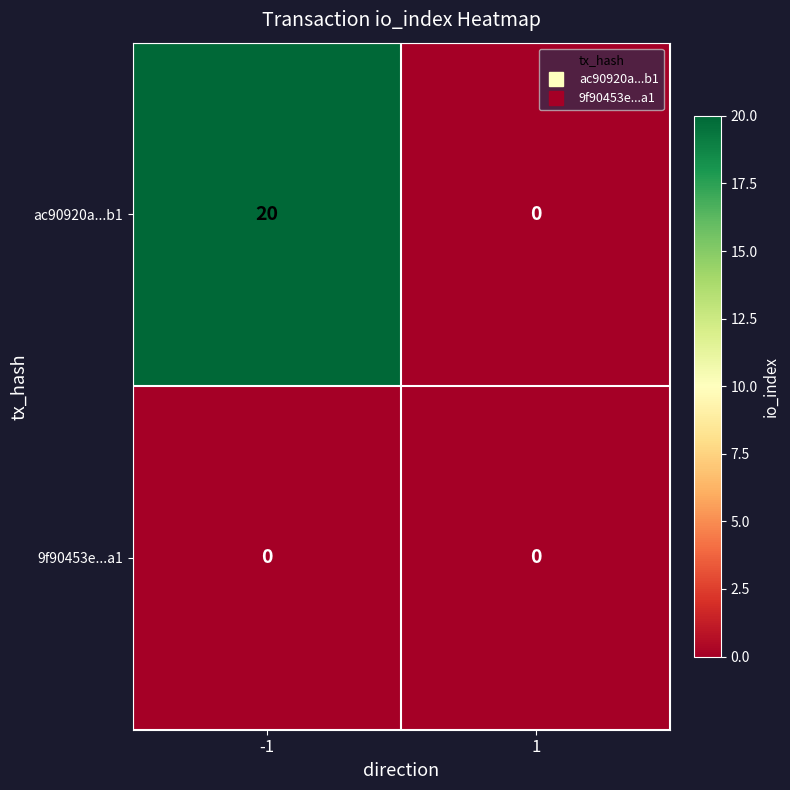

Reading right to left, transcribe all the data shown in this chart.

ac90920a...b1: 1=0	-1=20
9f90453e...a1: 1=0	-1=0